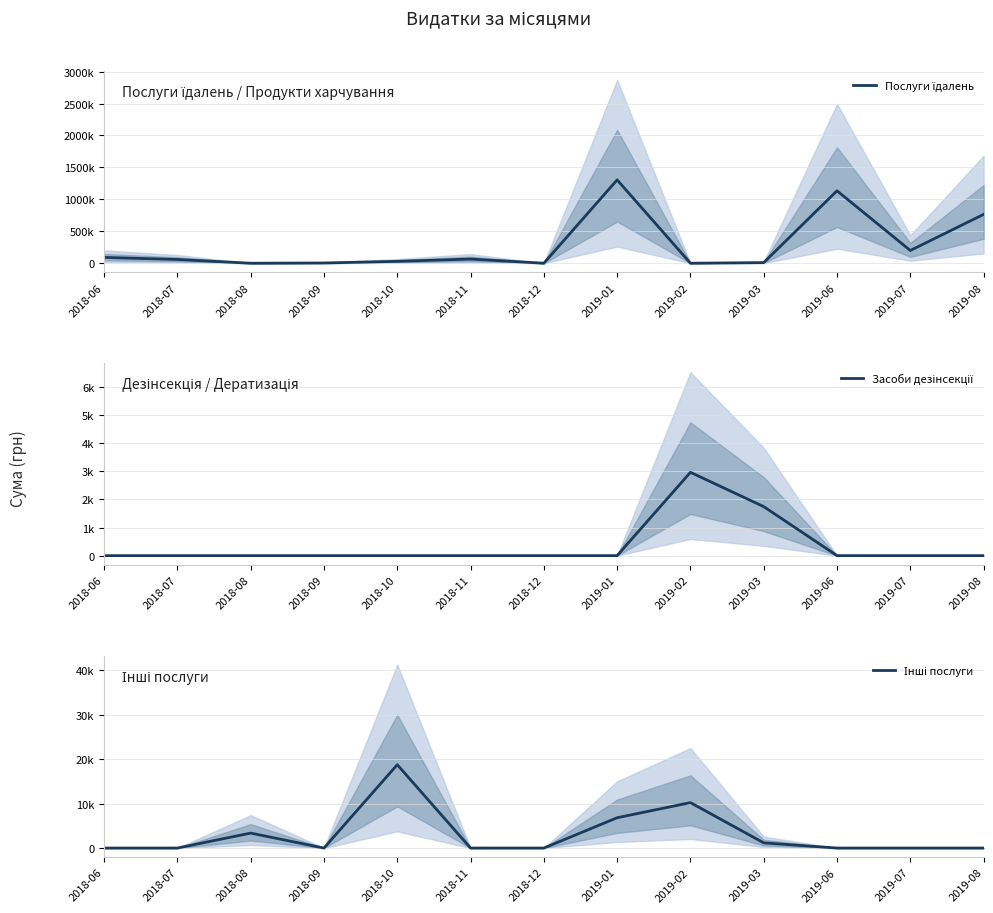

True or false: Засоби дезінсекції and Послуги їдалень intersect in this chart.

True